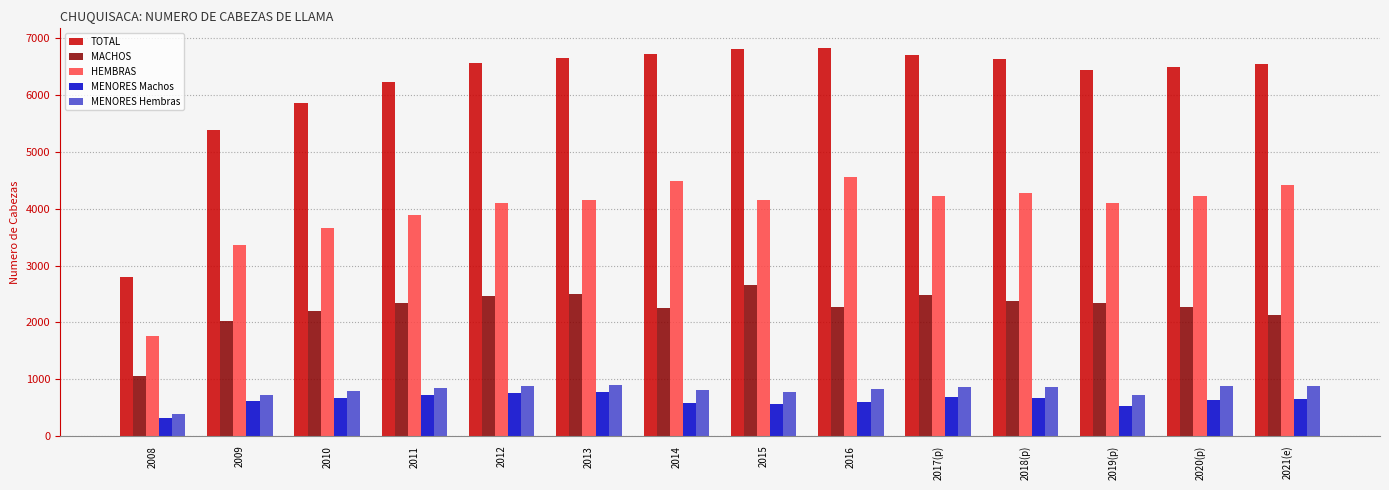

True or false: MACHOS has a value of 2126 at 2021(e).

True